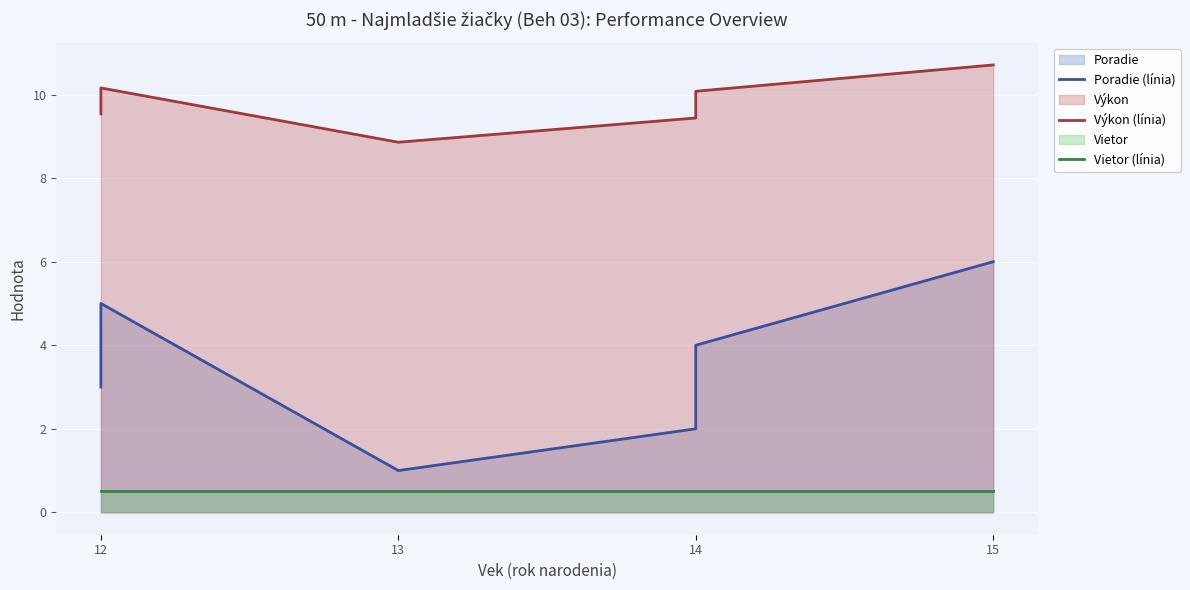

Reading left to right, extract all data points from this chart.

Poradie (línia): 3.0	5.0	1.0	2.0	4.0	6.0
Výkon (línia): 9.5	10.2	8.9	9.4	10.1	10.7
Vietor (línia): 0.5	0.5	0.5	0.5	0.5	0.5